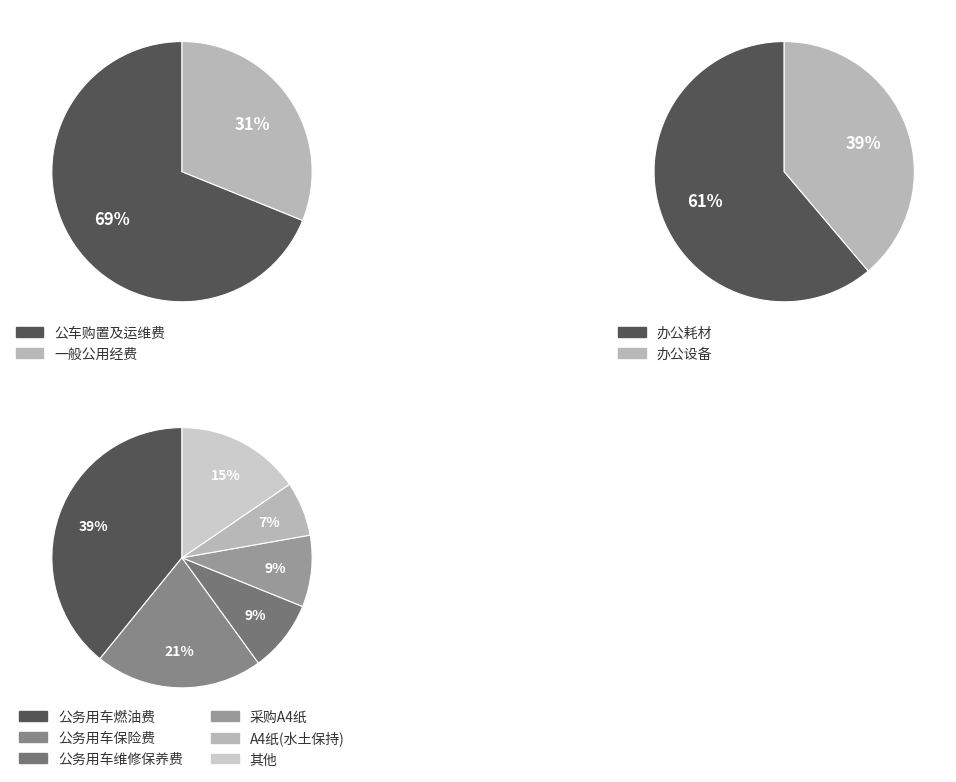

How many segments does this pie chart have?

10